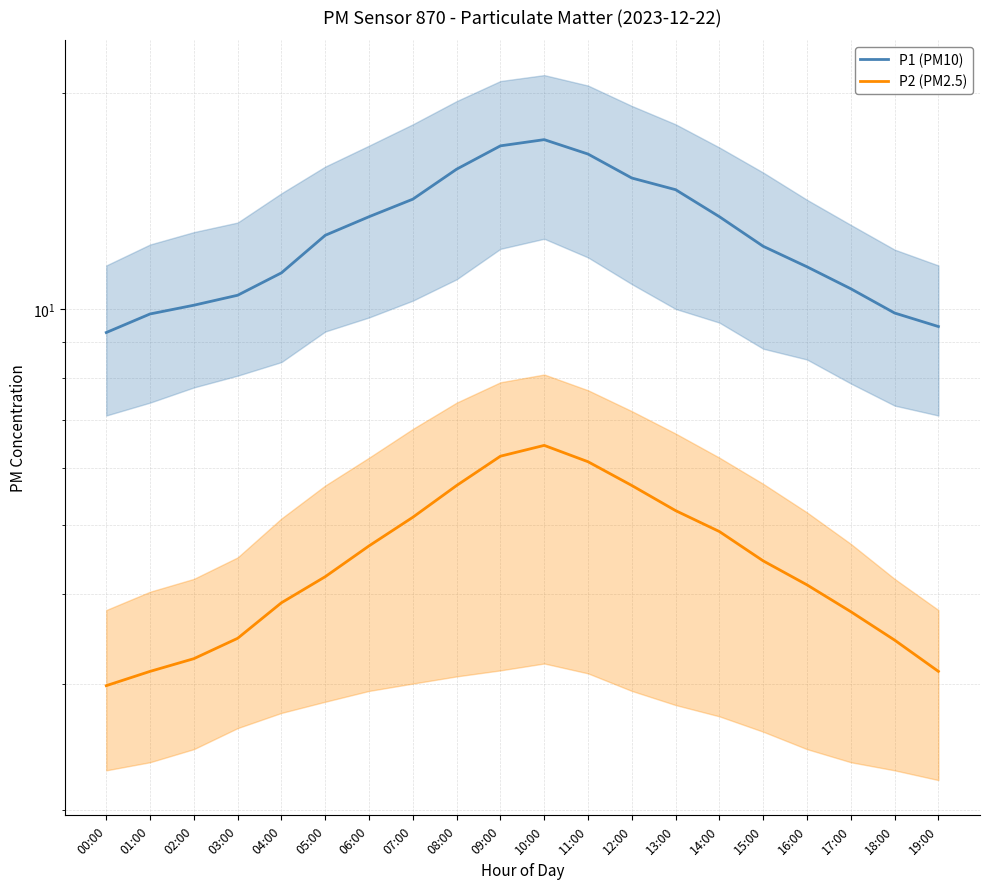

What position from the left is 08:00?

9